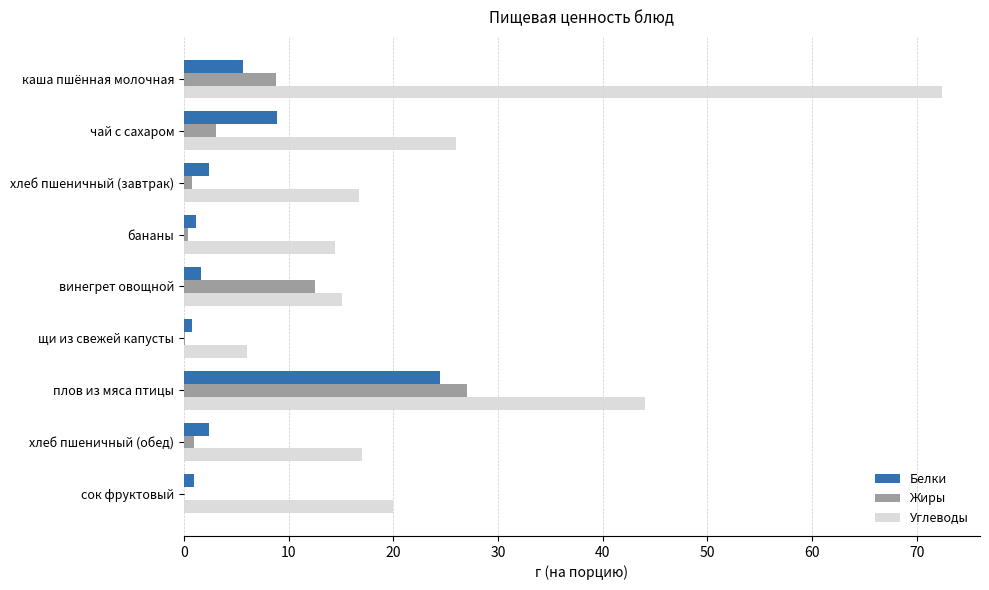

At which label does Жиры reach its peak?

плов из мяса птицы